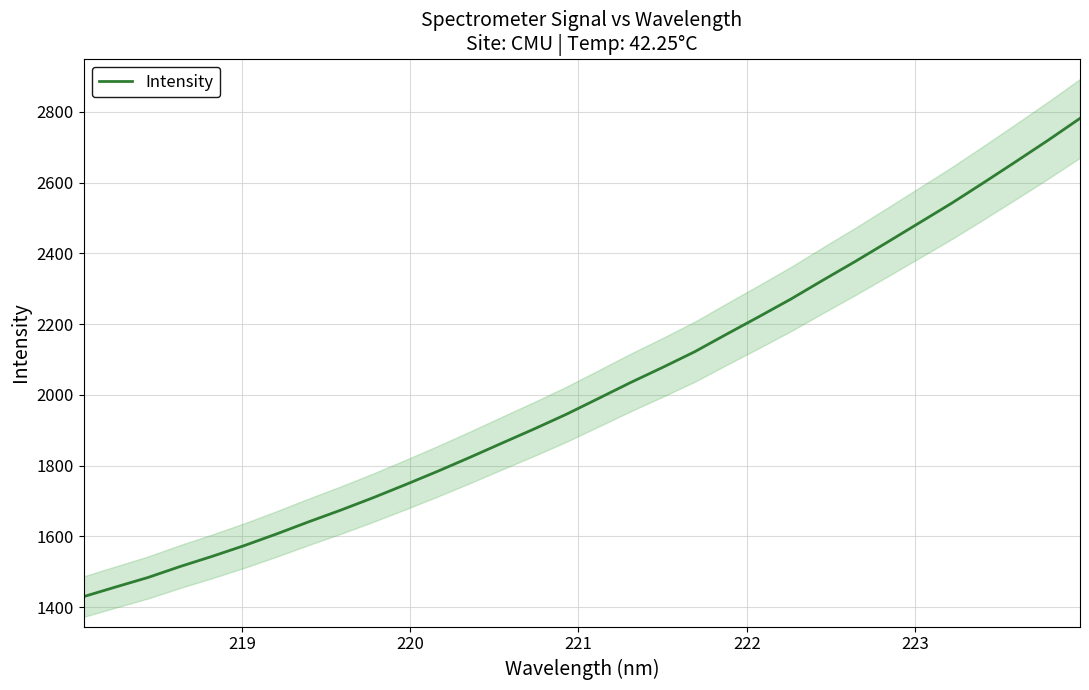

What is the lowest value of the Intensity series?

1429.8